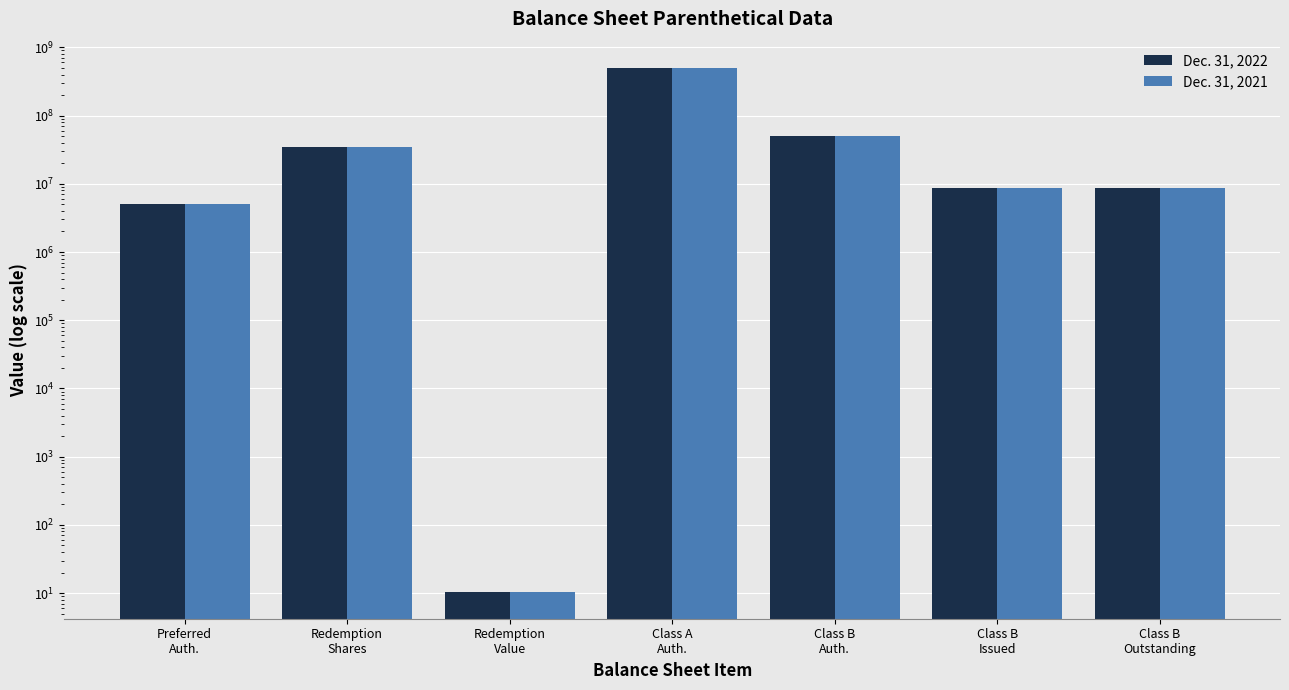

How many bars are there in total?

14